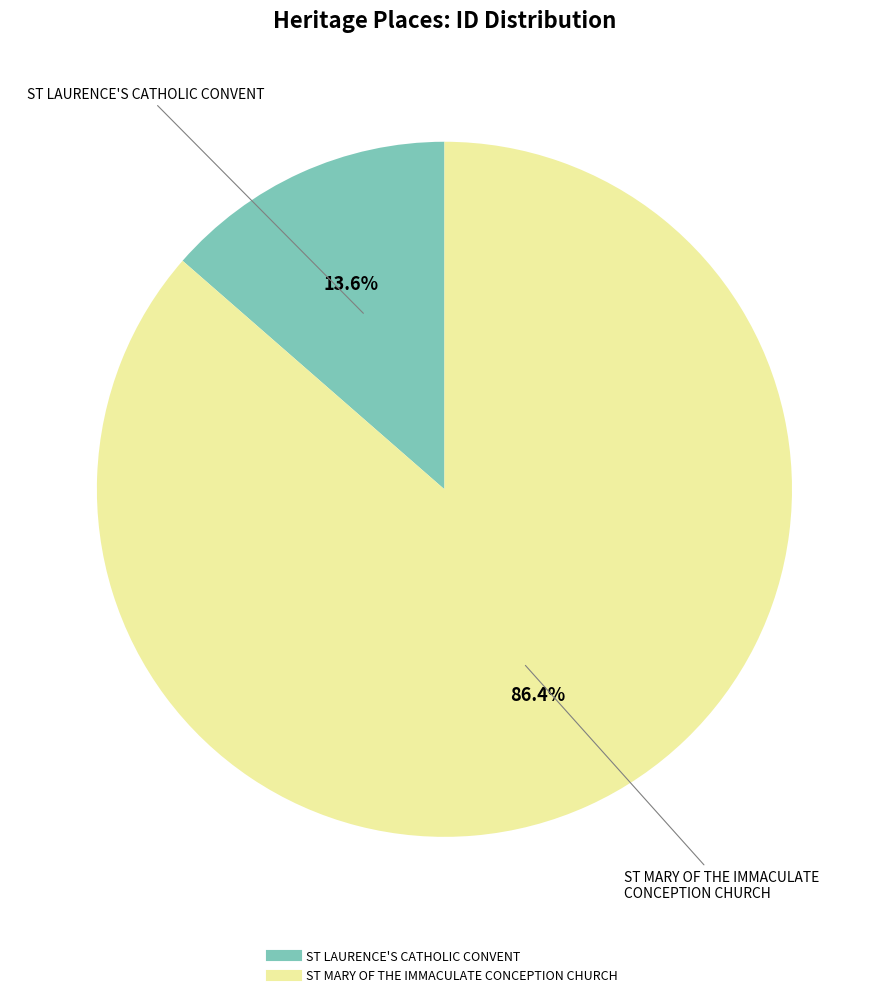

True or false: ST MARY OF THE IMMACULATE CONCEPTION CHURCH accounts for 86% of the total.

True